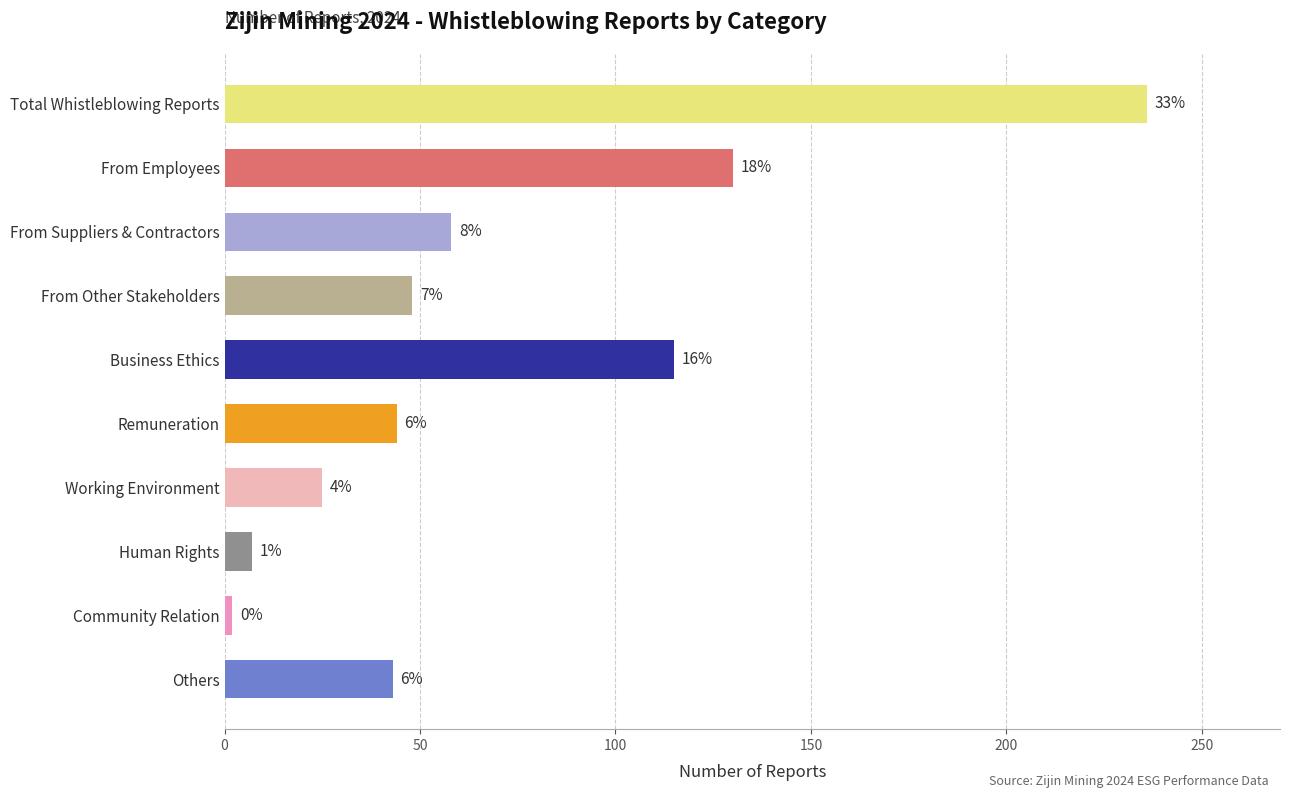

Does the chart contain any negative values?

No